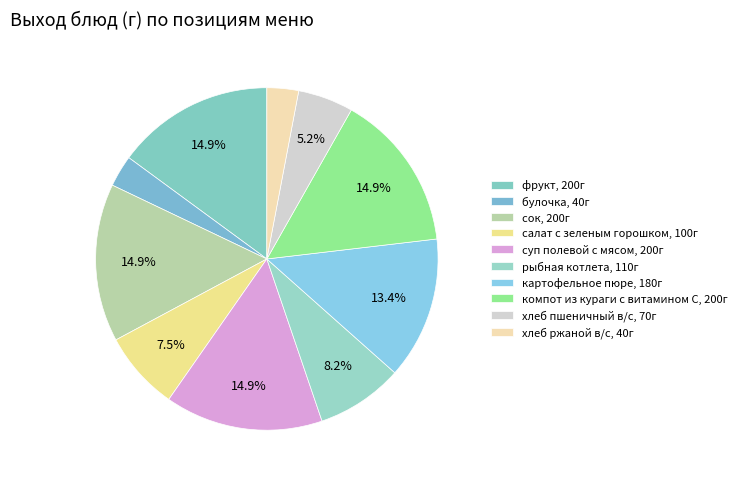

What is the largest slice in the pie chart?

фрукт